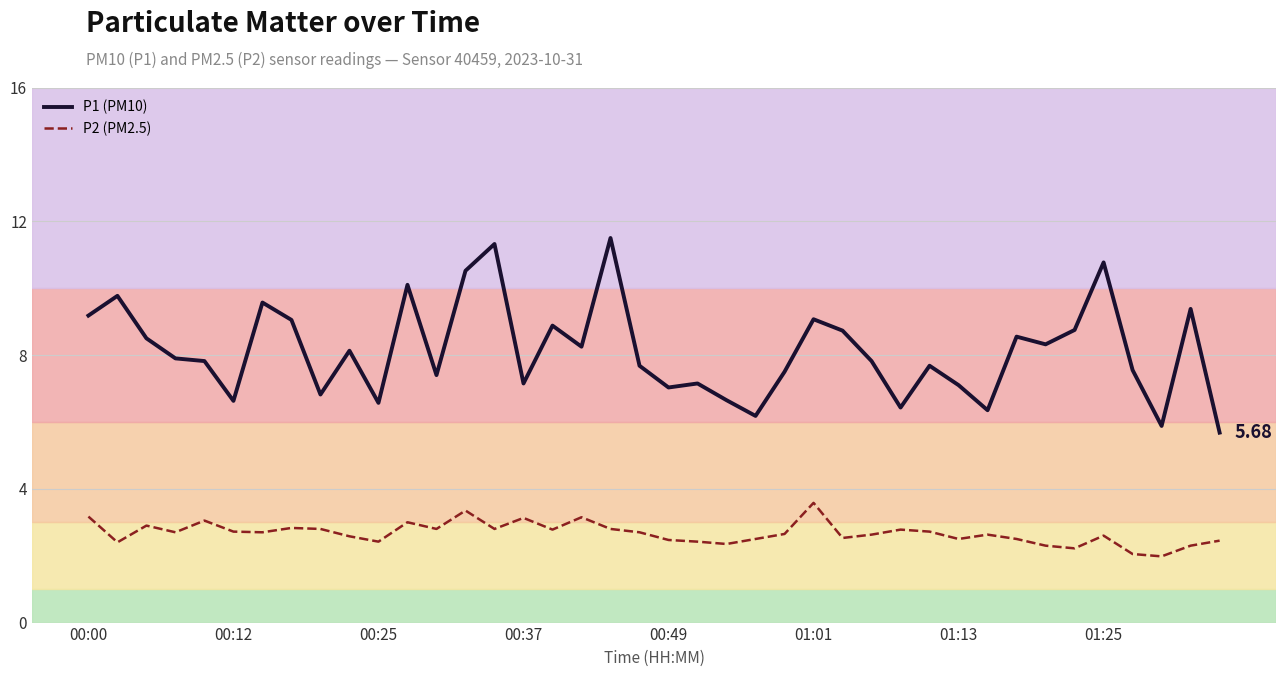

How many lines are shown in the chart?

2